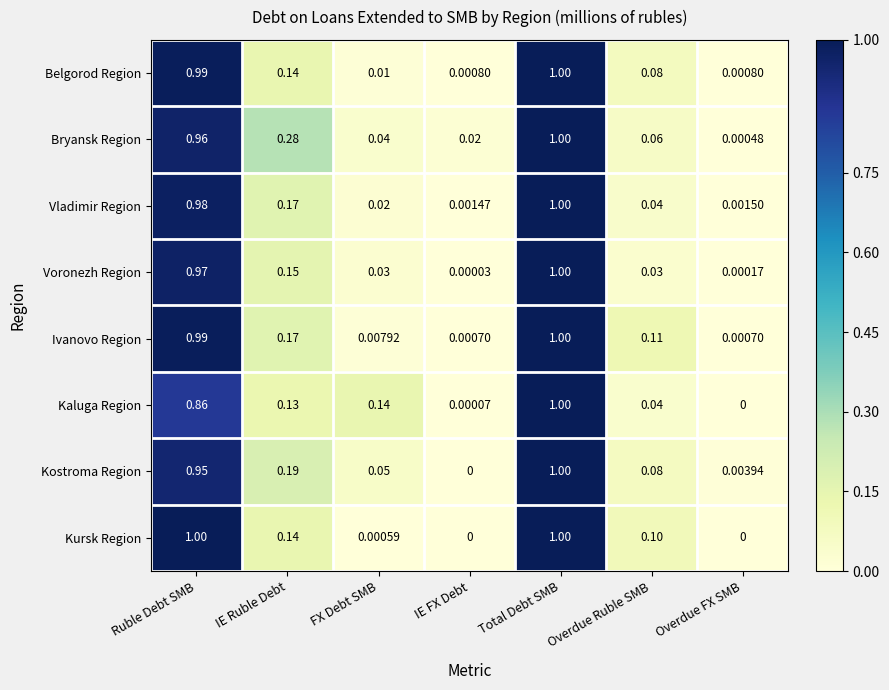

At which category is the sum across all series the highest?

Total Debt SMB